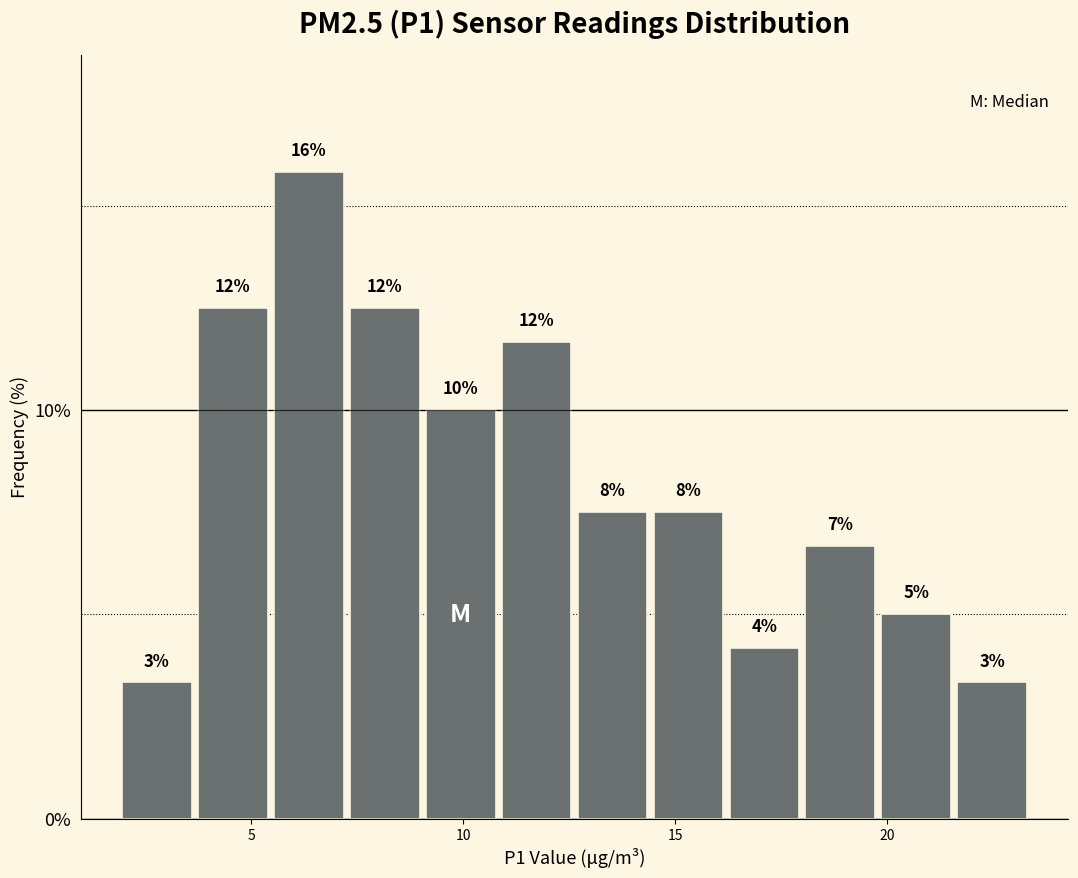

Around what value on the x-axis is the tallest bar? Give the approximate position of its centre, as read against the axis.

6.5